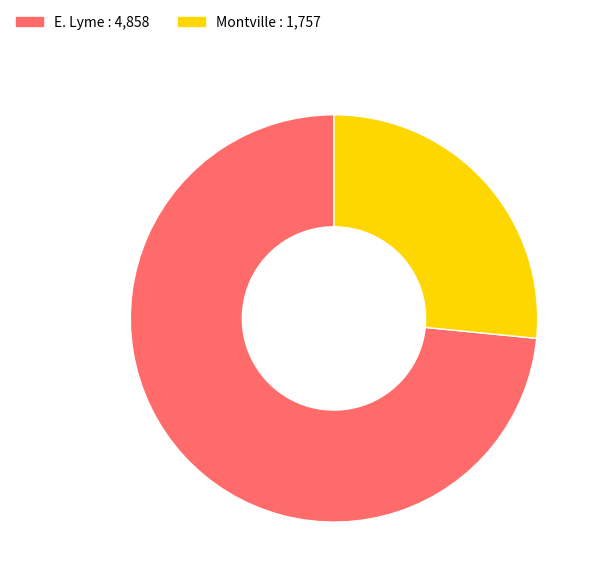

Approximately how many times larger is the value at Montville : 1,757 compared to E. Lyme : 4,858?

0.4